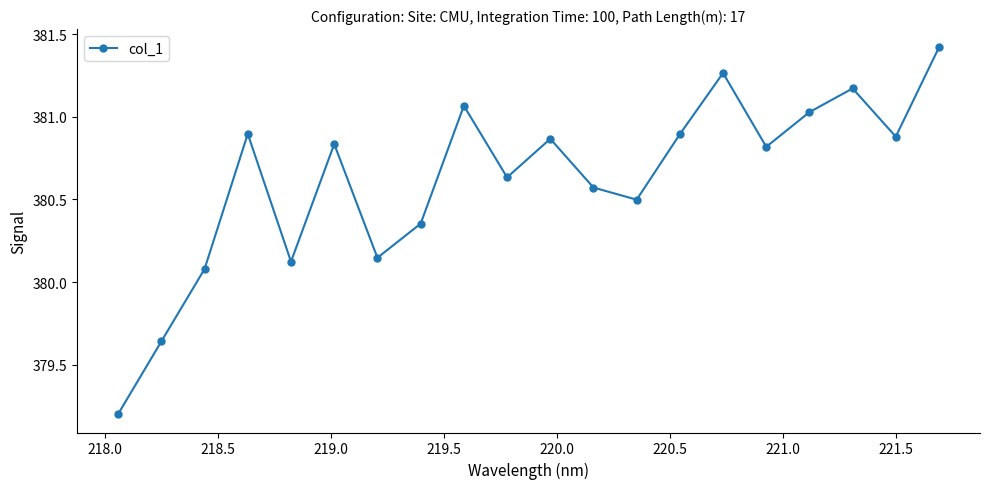

How many points are higher than both their immediate neighbors (excluding endpoints)?

6